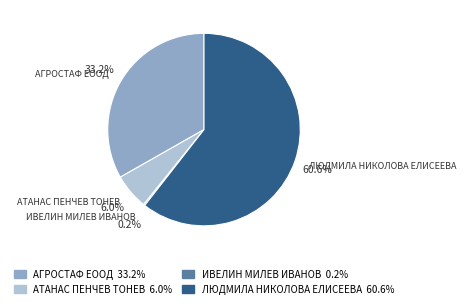

True or false: АТАНАС ПЕНЧЕВ ТОНЕВ accounts for 6% of the total.

True